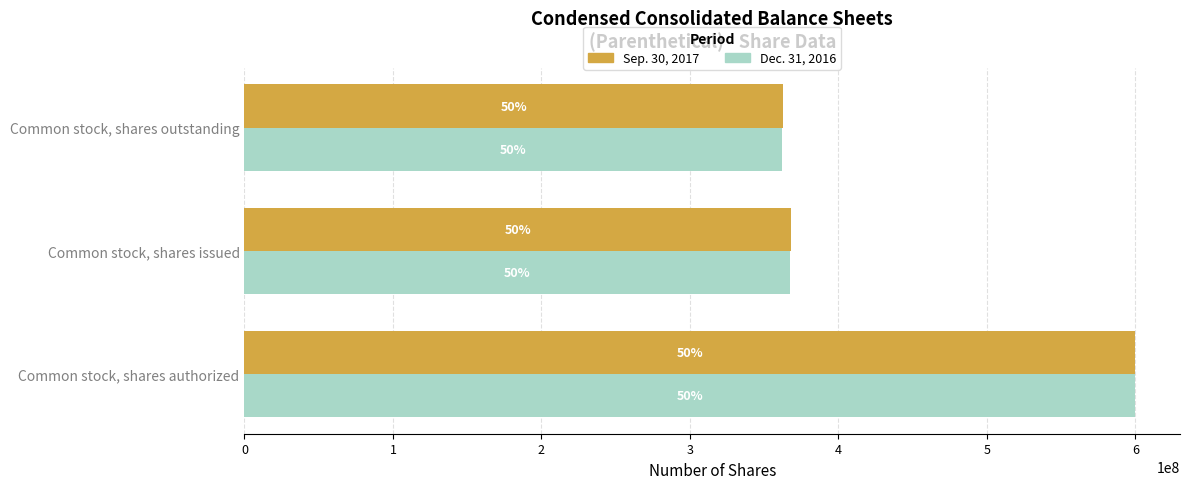

What are all the series names shown in the legend?

Sep. 30, 2017, Dec. 31, 2016